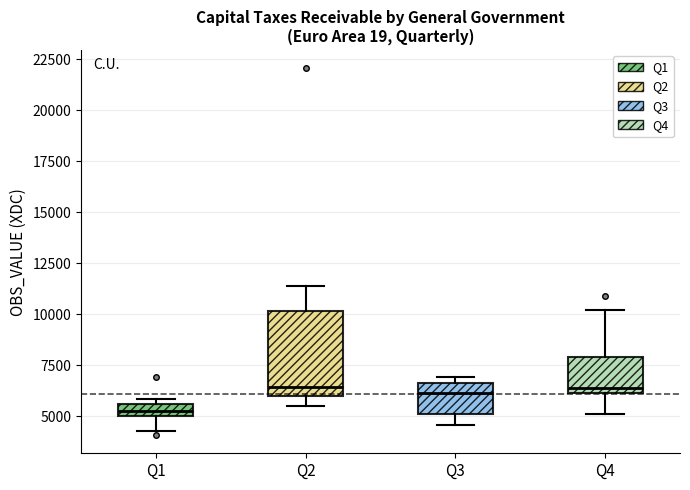

Which box has the lowest median line?

Q1